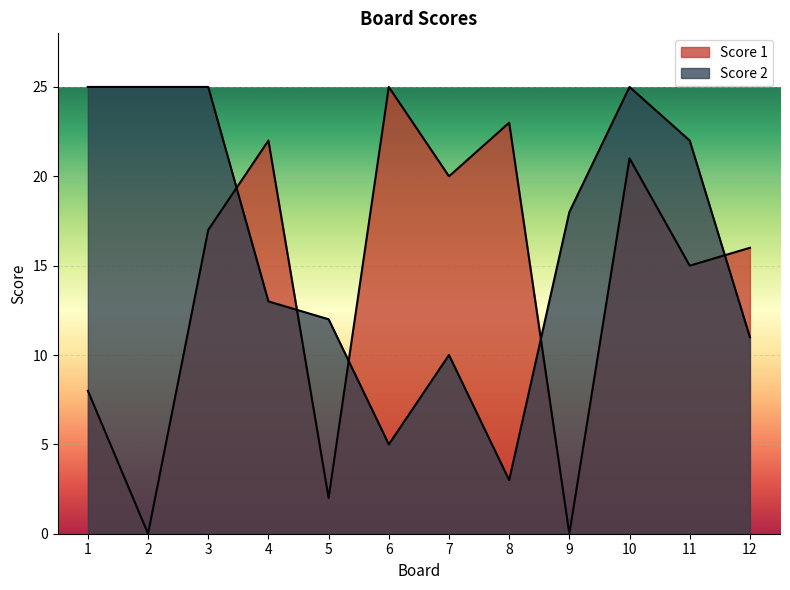

Count the number of categories in the chart.

12